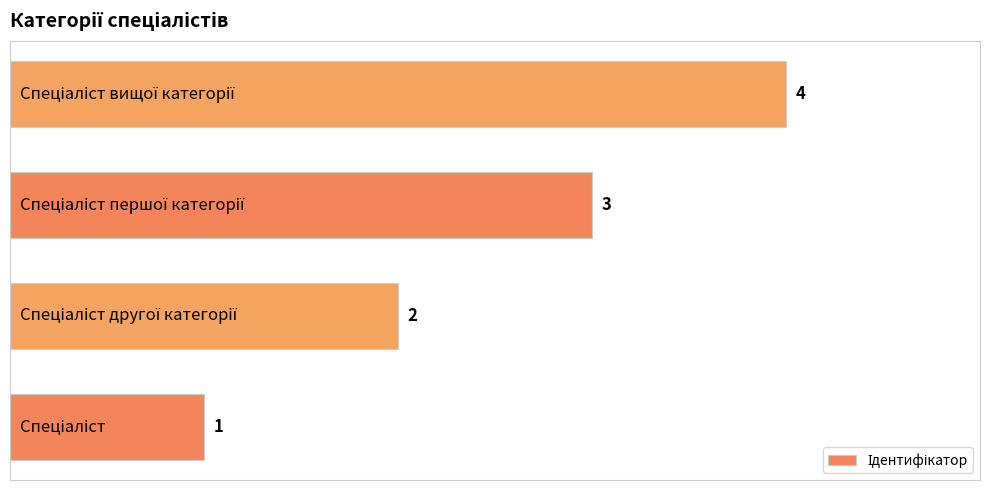

What is the greatest value displayed?

4